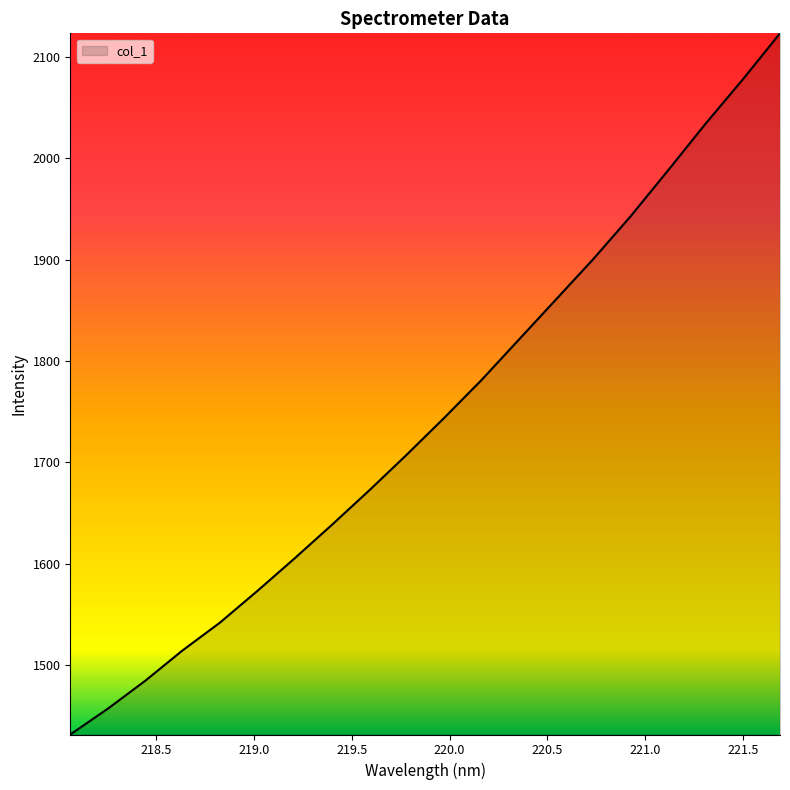

What is the greatest value displayed?

2123.3